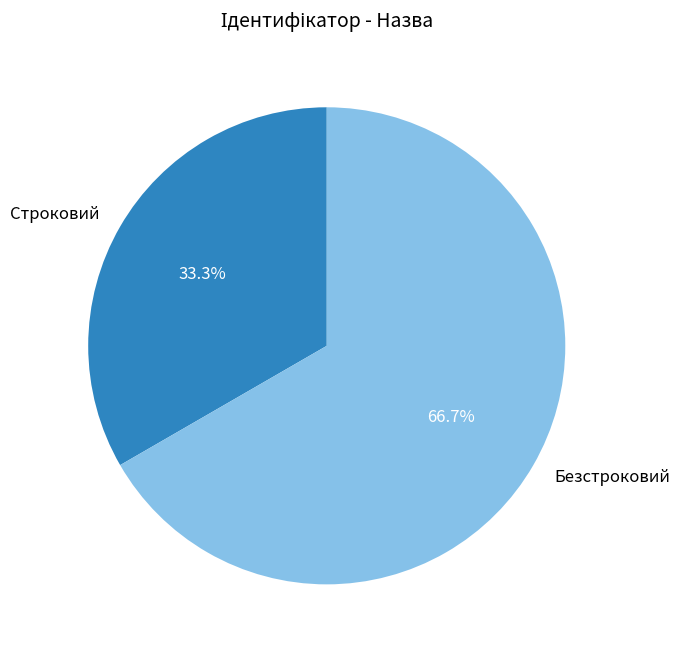

Count the number of slices in the pie.

2